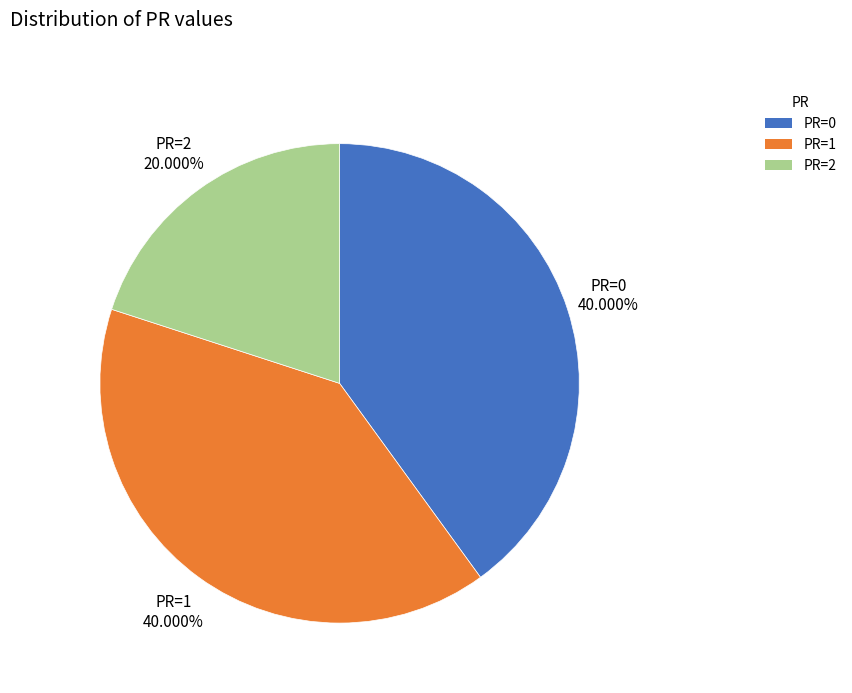

What is the smallest slice in the pie chart?

PR=2